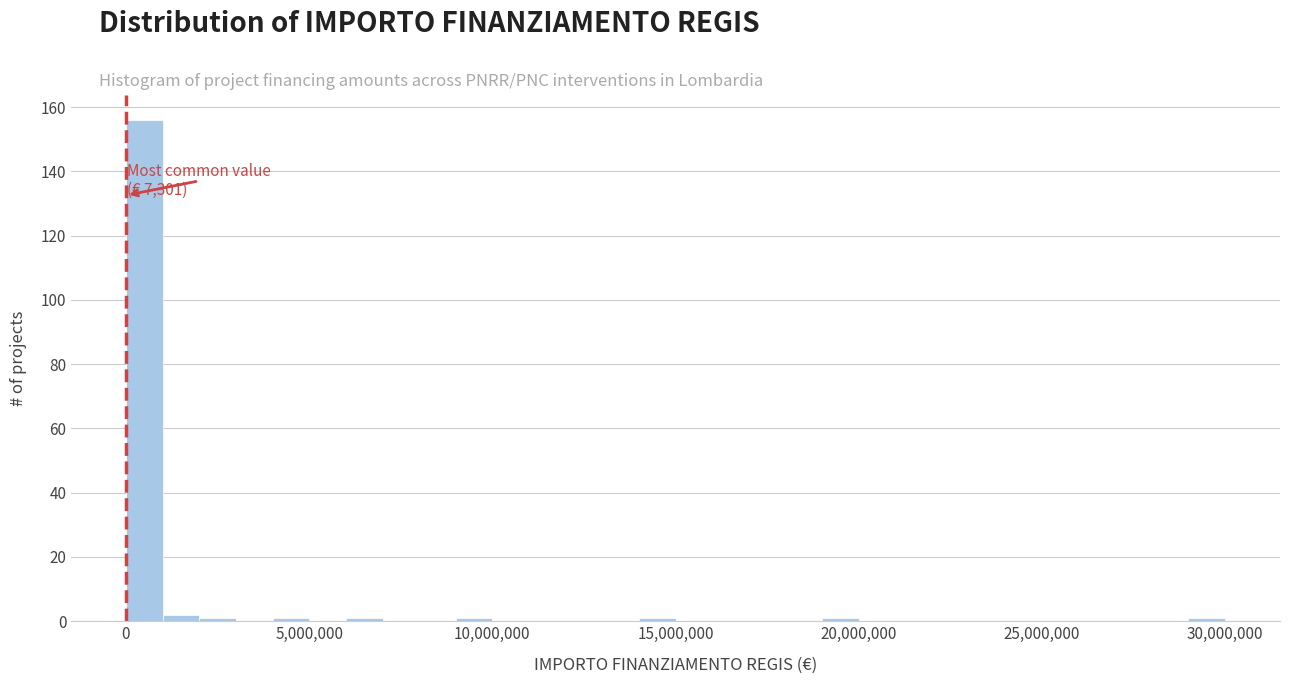

Read against the x-axis, roughly where is the centre of the tallest bar?

500000